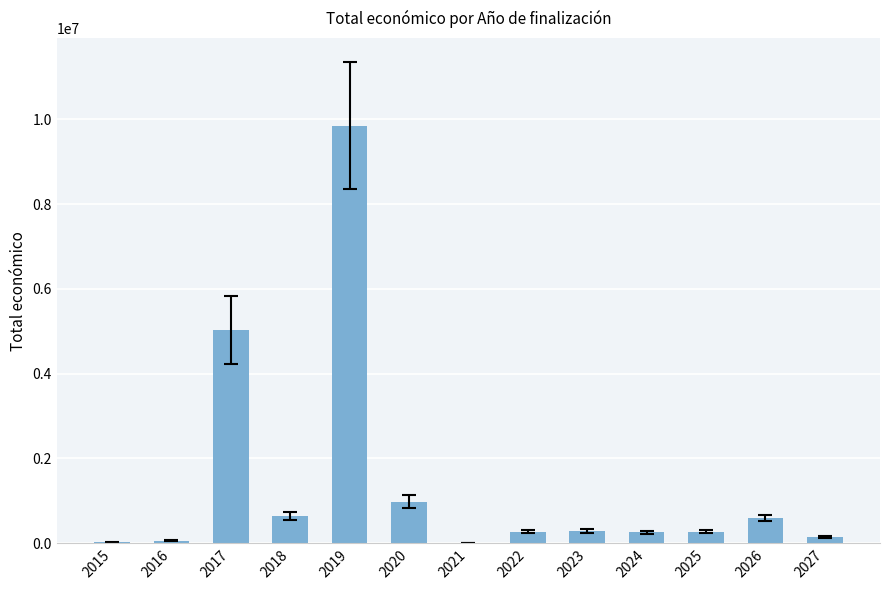

What is the change in value from 2019 to 2023?

-9556293